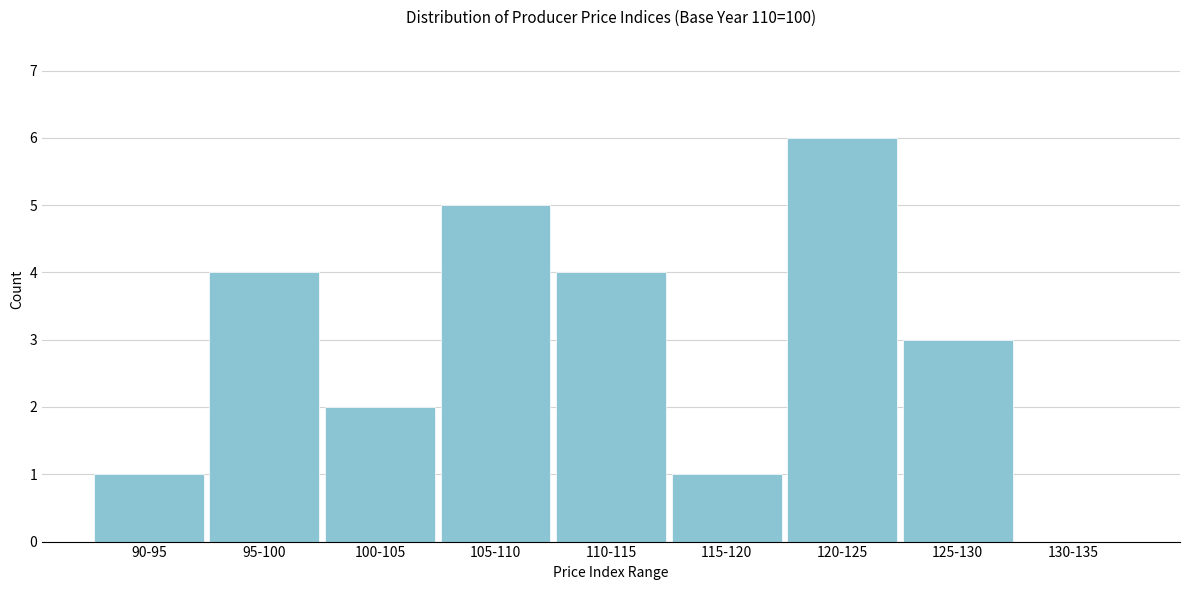

Reading left to right, extract all data points from this chart.

90-95=1	95-100=4	100-105=2	105-110=5	110-115=4	115-120=1	120-125=6	125-130=3	130-135=0